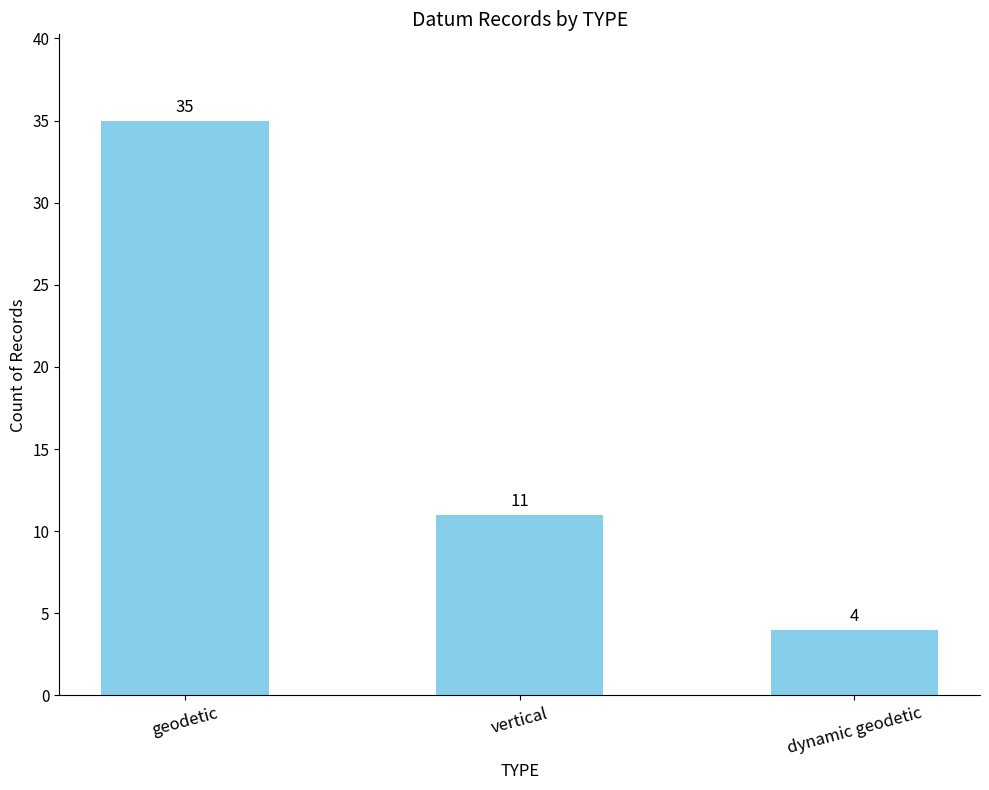

What is the label of the 1st bar from the left?

geodetic